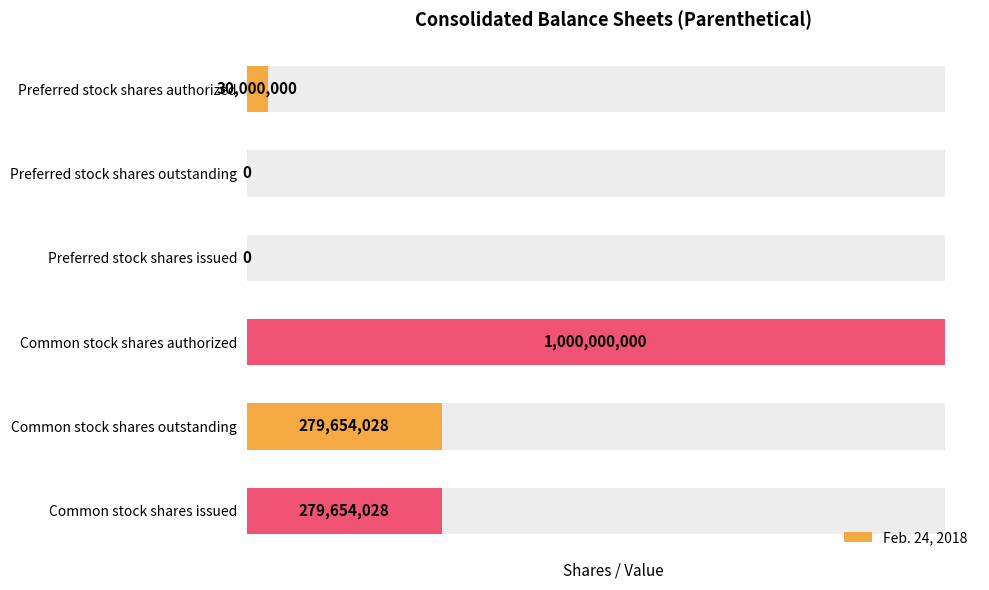

What is the value of the 1st bar from the left?

30000000